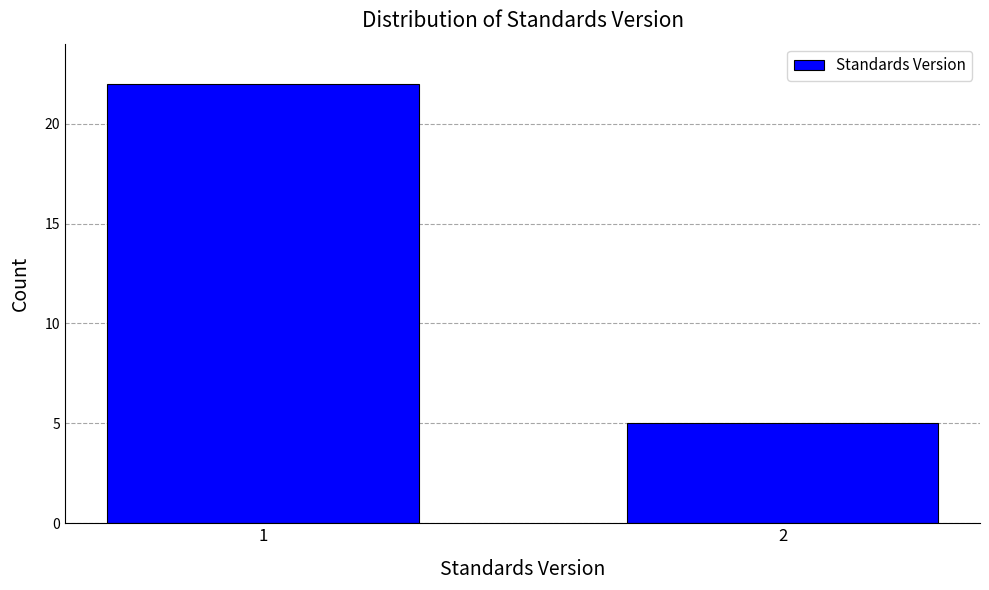

Reading left to right, extract all data points from this chart.

22	5